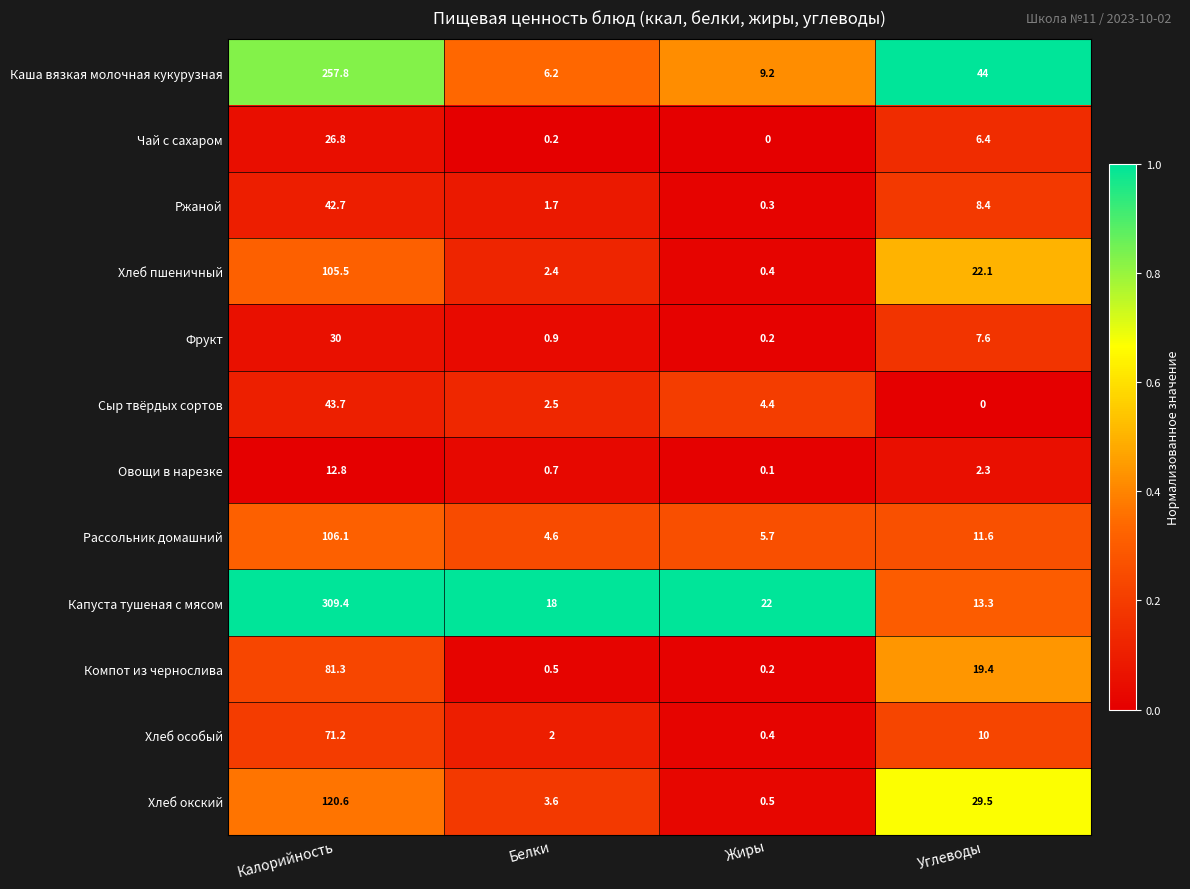

Between Жиры and Углеводы, which series saw the biggest shift?

Каша вязкая молочная кукурузная